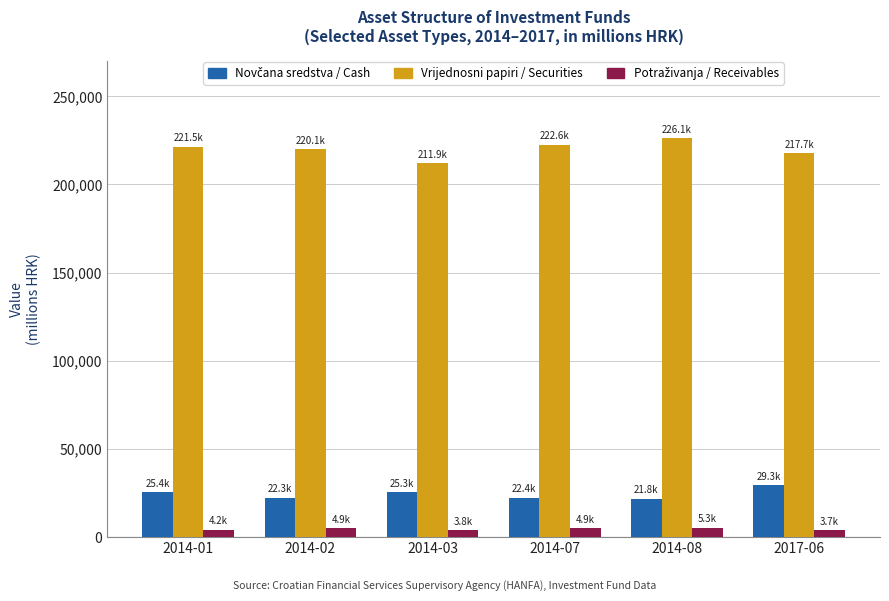

What is the maximum value shown in the chart?

226101.9